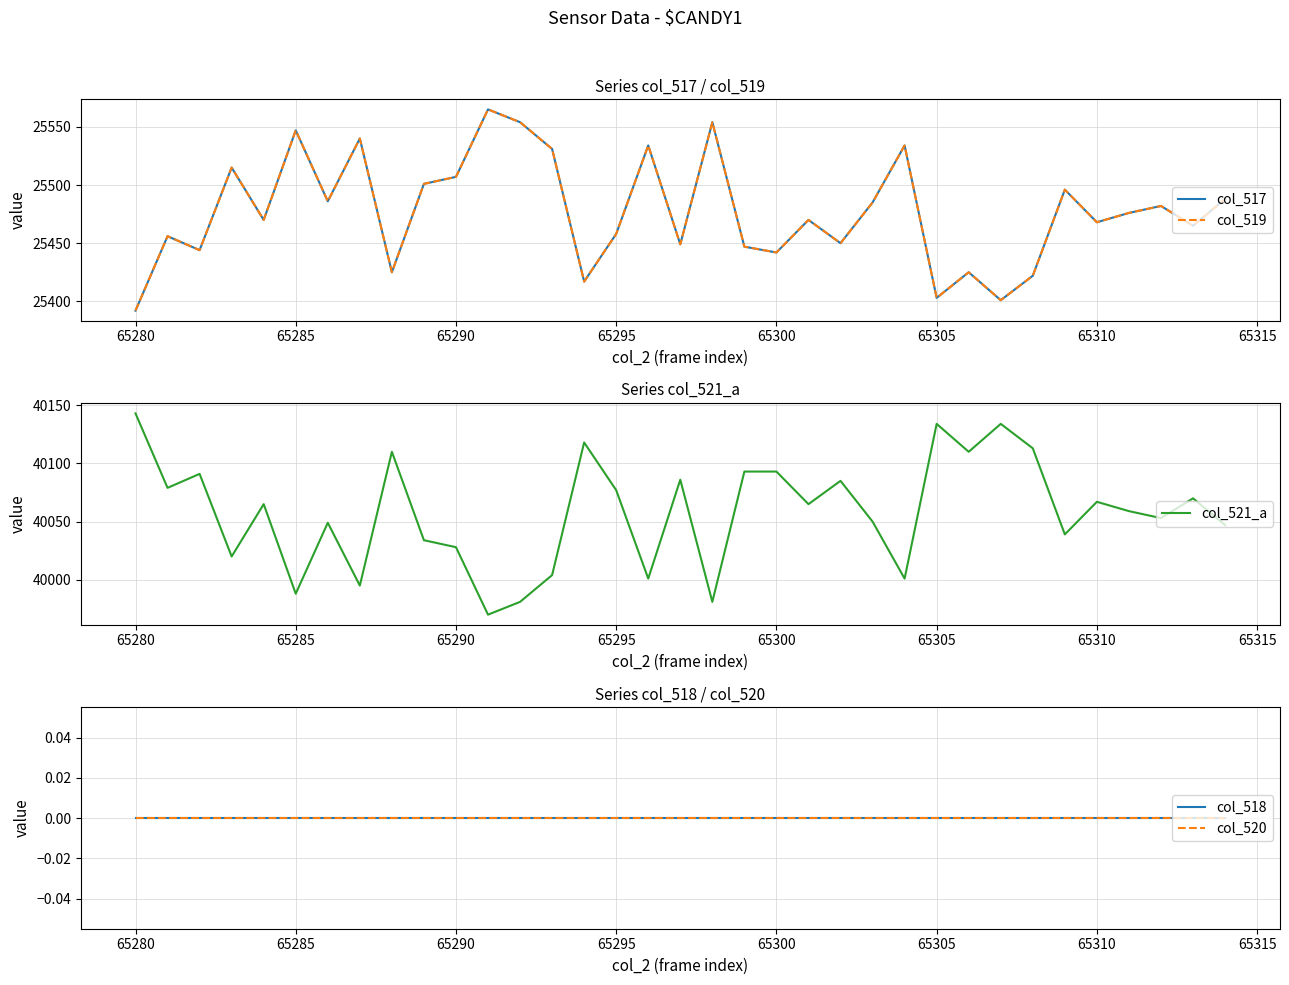

The value of col_521_a at 65310 is 56847. True or false?

False